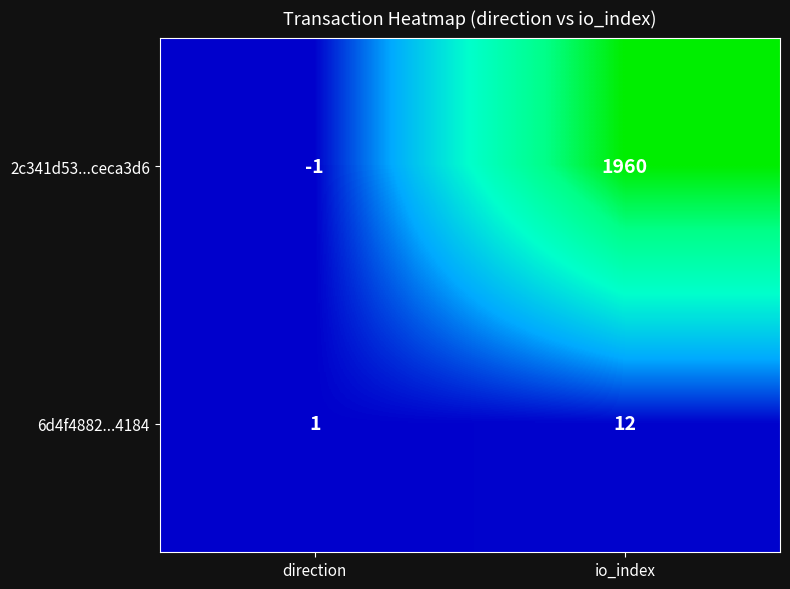

What is the difference between the maximum and minimum values in the 6d4f4882...4184 series?

11